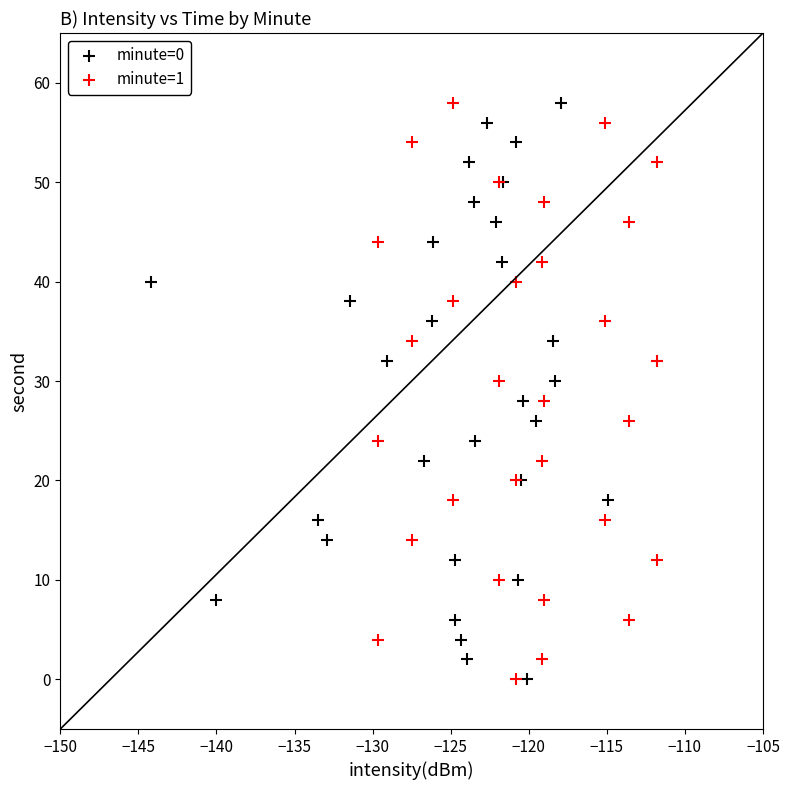

What are all the series names shown in the legend?

minute=0, minute=1